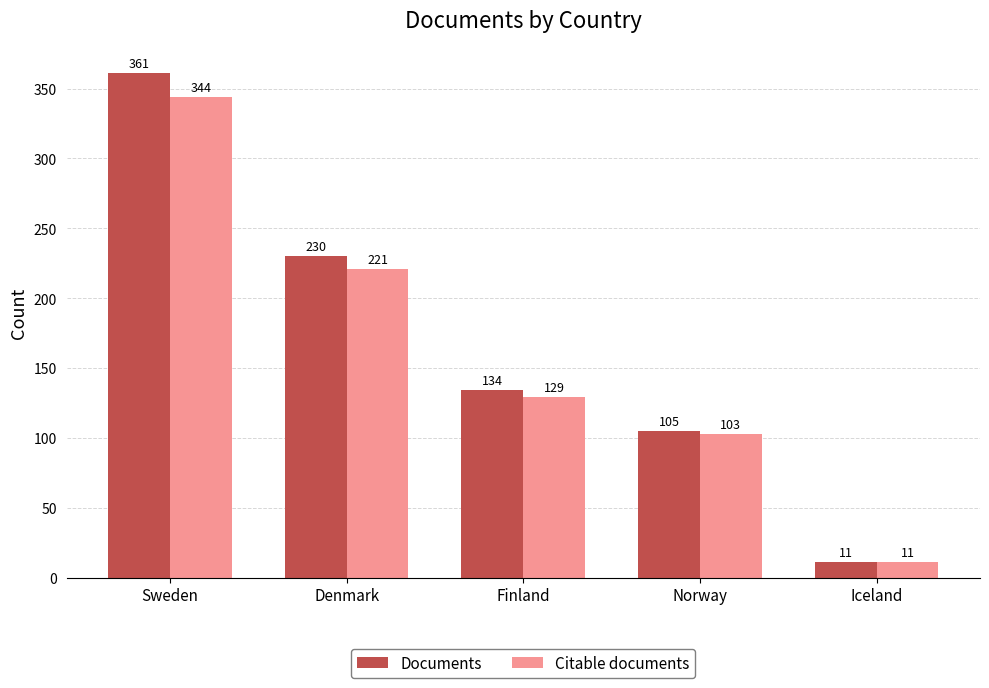

Is the value of Citable documents at Iceland greater than the value of Documents at Denmark?

No